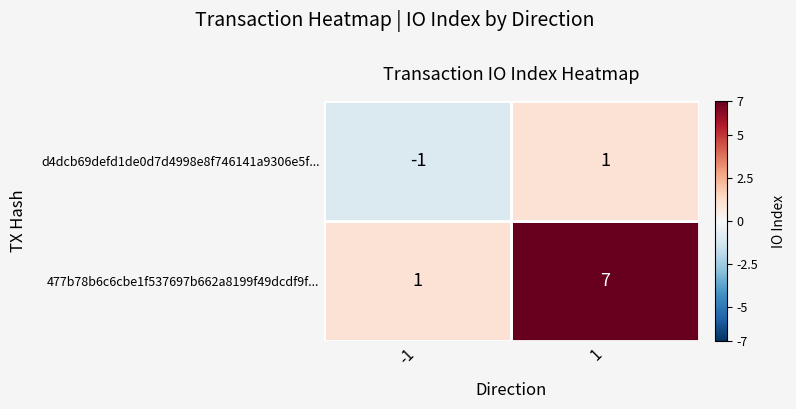

Rank the series at 1 from lowest to highest value.

d4dcb69defd1de0d7d4998e8f746141a9306e5f..., 477b78b6c6cbe1f537697b662a8199f49dcdf9f...